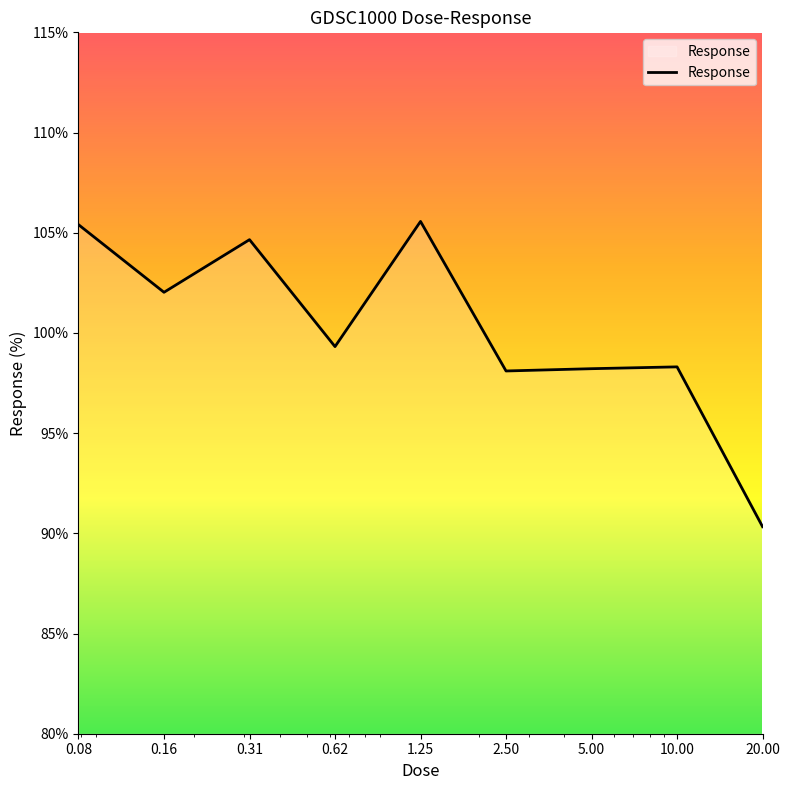

What is the smallest value displayed?

90.3